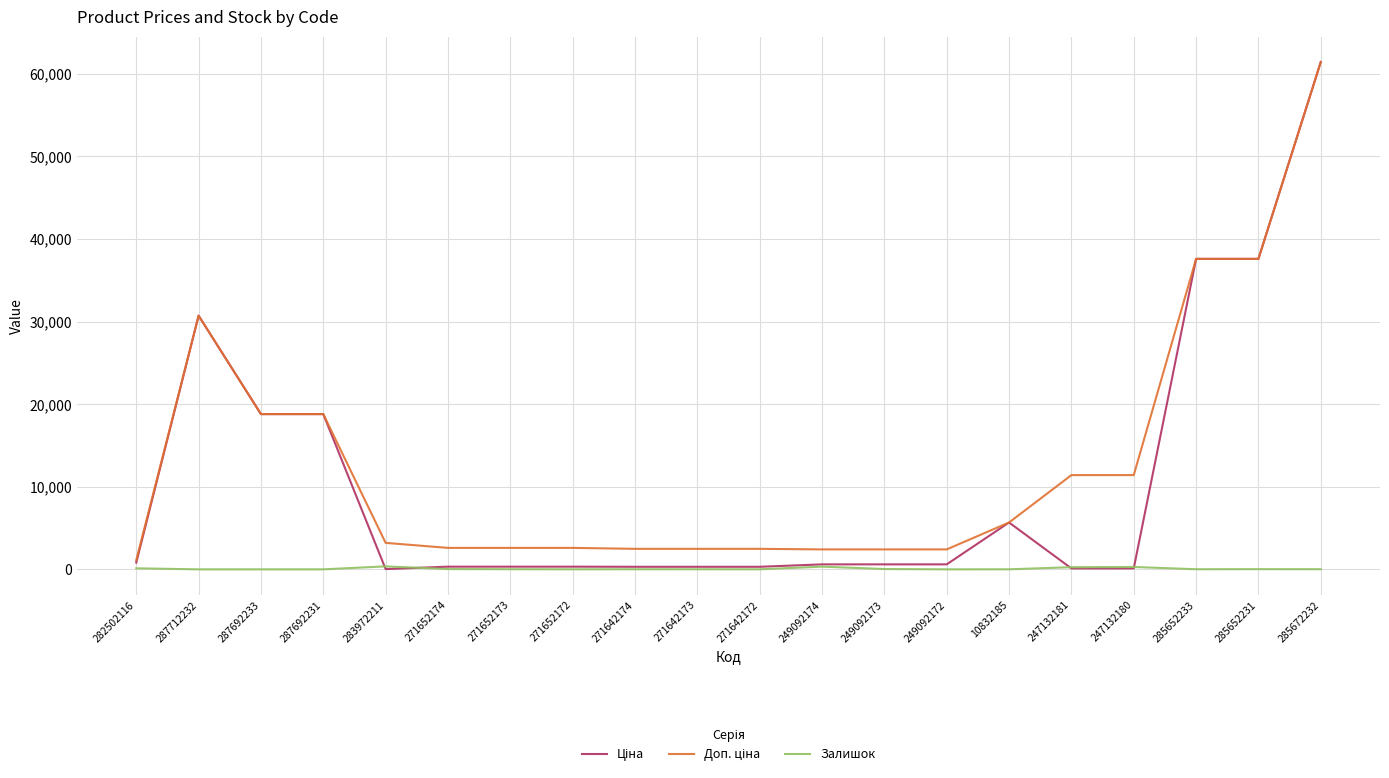

The Залишок series shows 328.0 at 249092174. True or false?

True